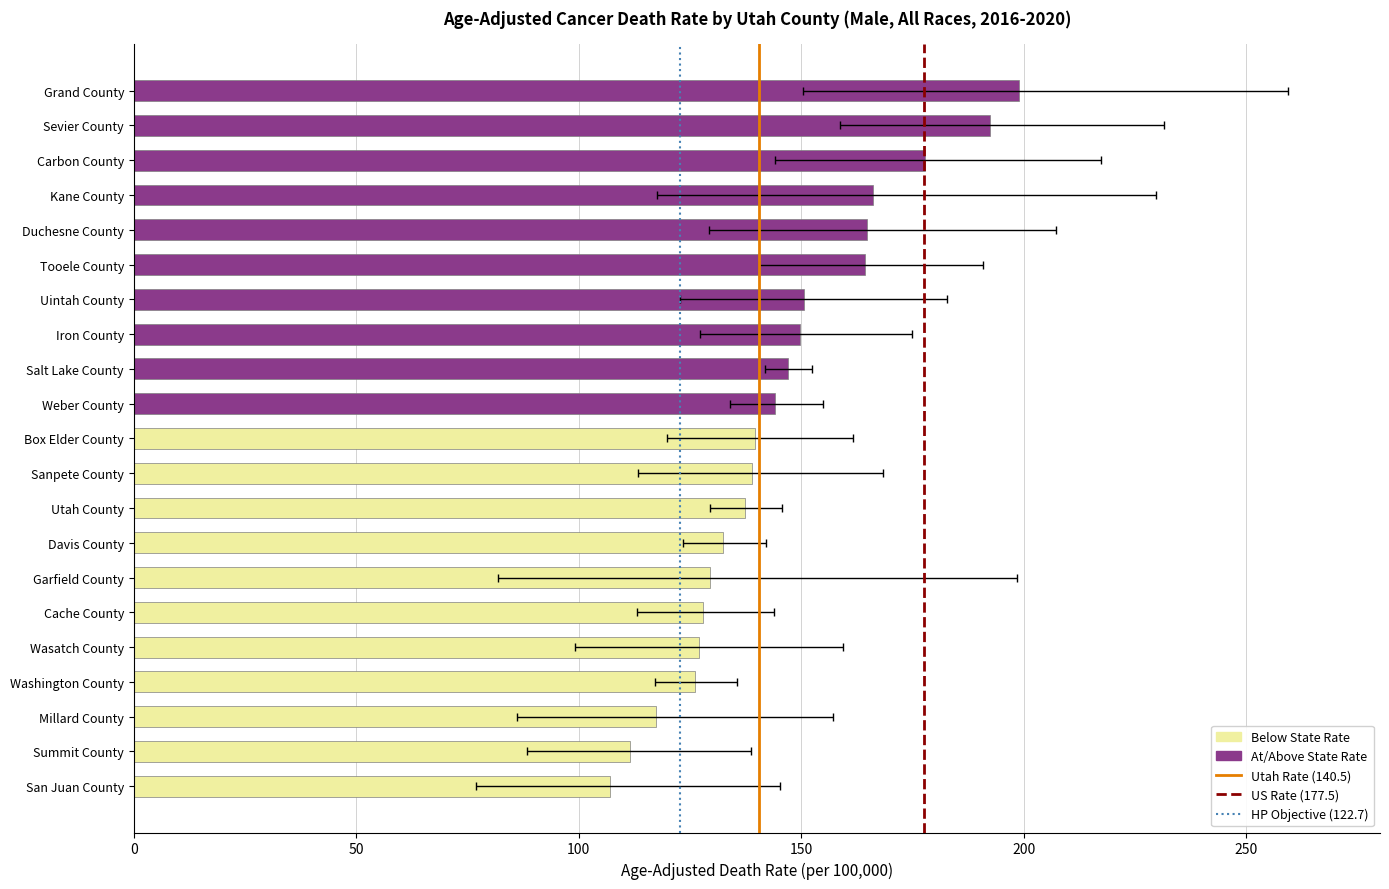

What position from the right is 3?

18